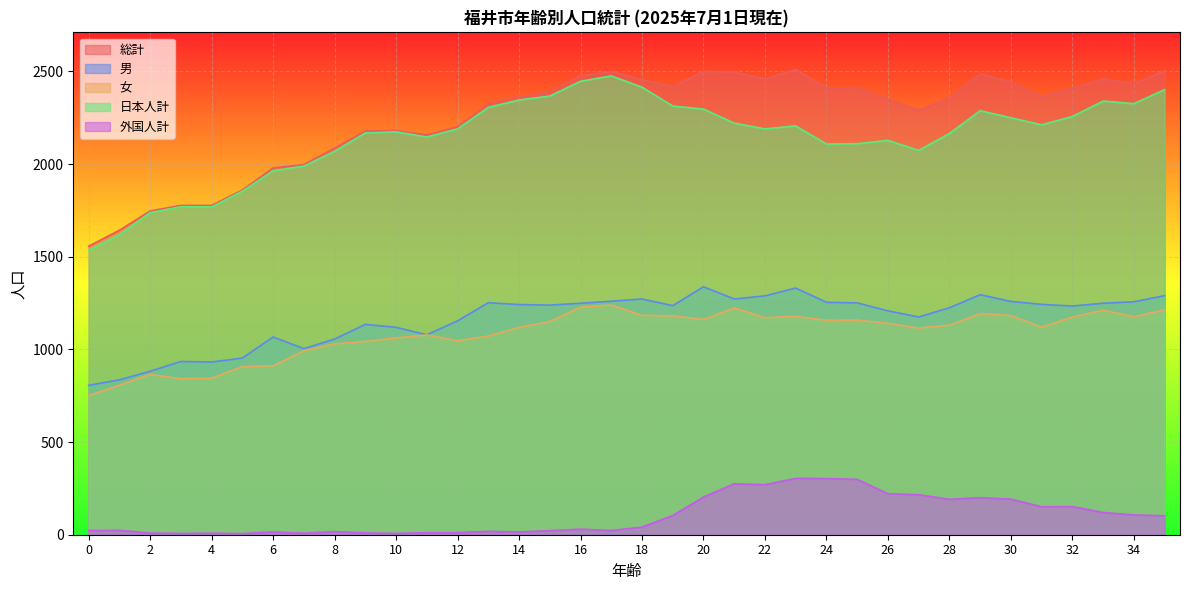

What is the spread (max minus min) of values at 8?

2069